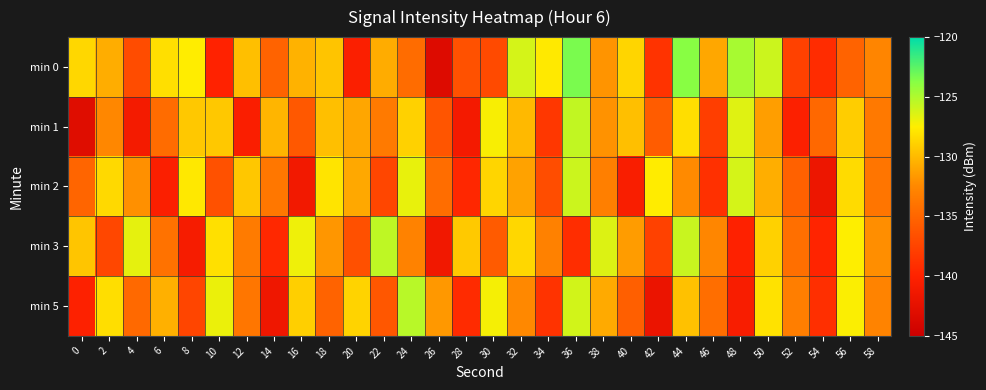

Count the number of categories in the chart.

30